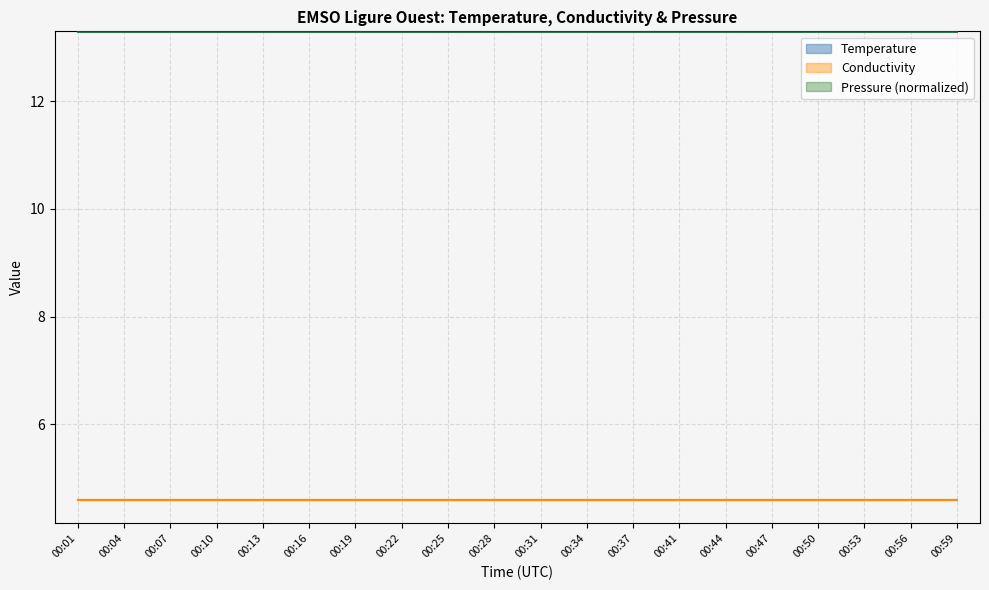

Which has a higher value, 00:25 or 00:34?

00:34